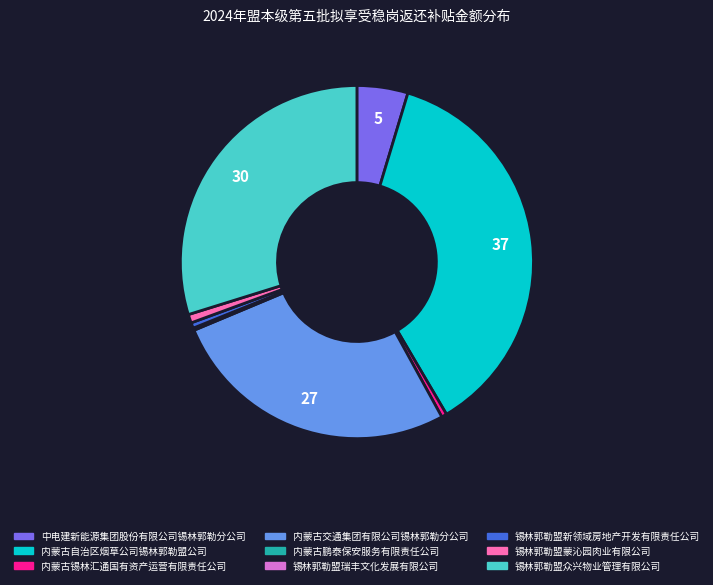

True or false: 内蒙古交通集团有限公司锡林郭勒分公司 accounts for 36% of the total.

False